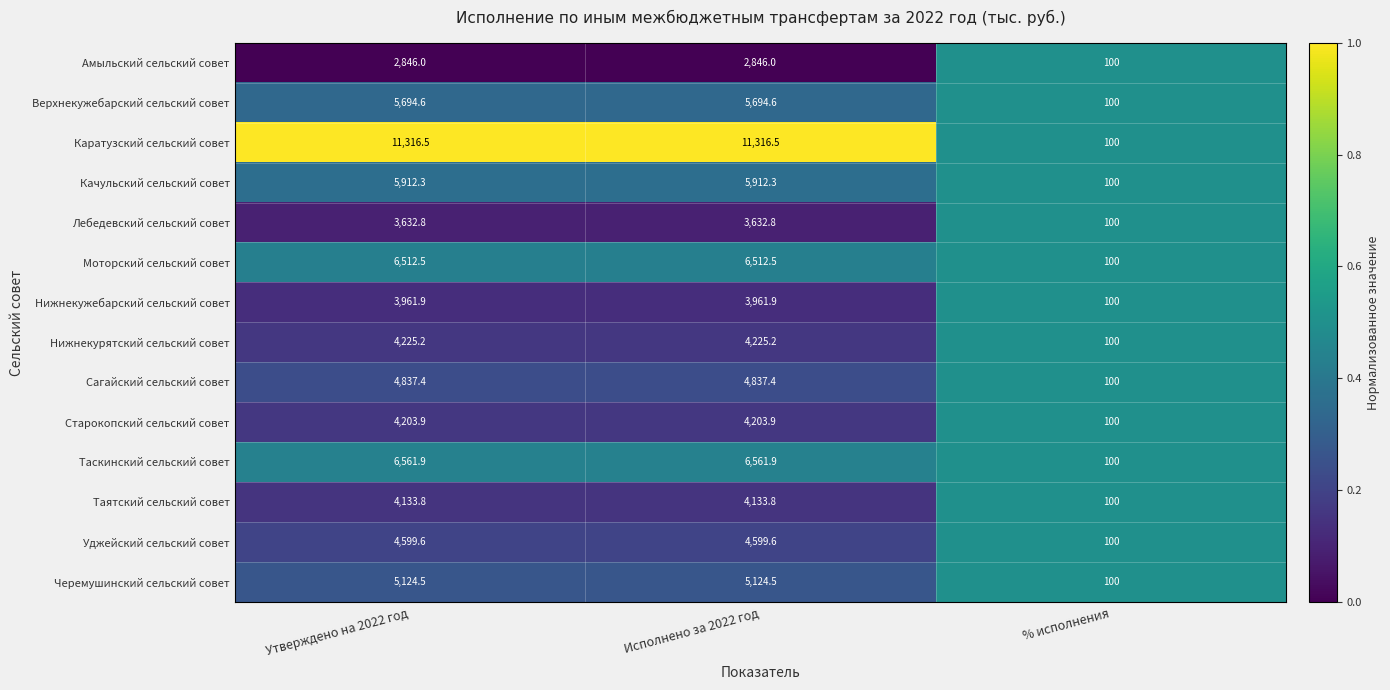

At which label does Лебедевский сельский совет first exceed 3632?

Утверждено на 2022 год